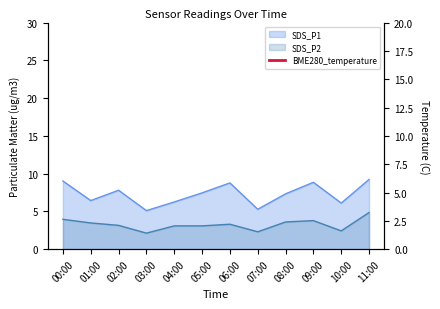

Approximately how many times larger is the value at 00:00 compared to 08:00?

1.0